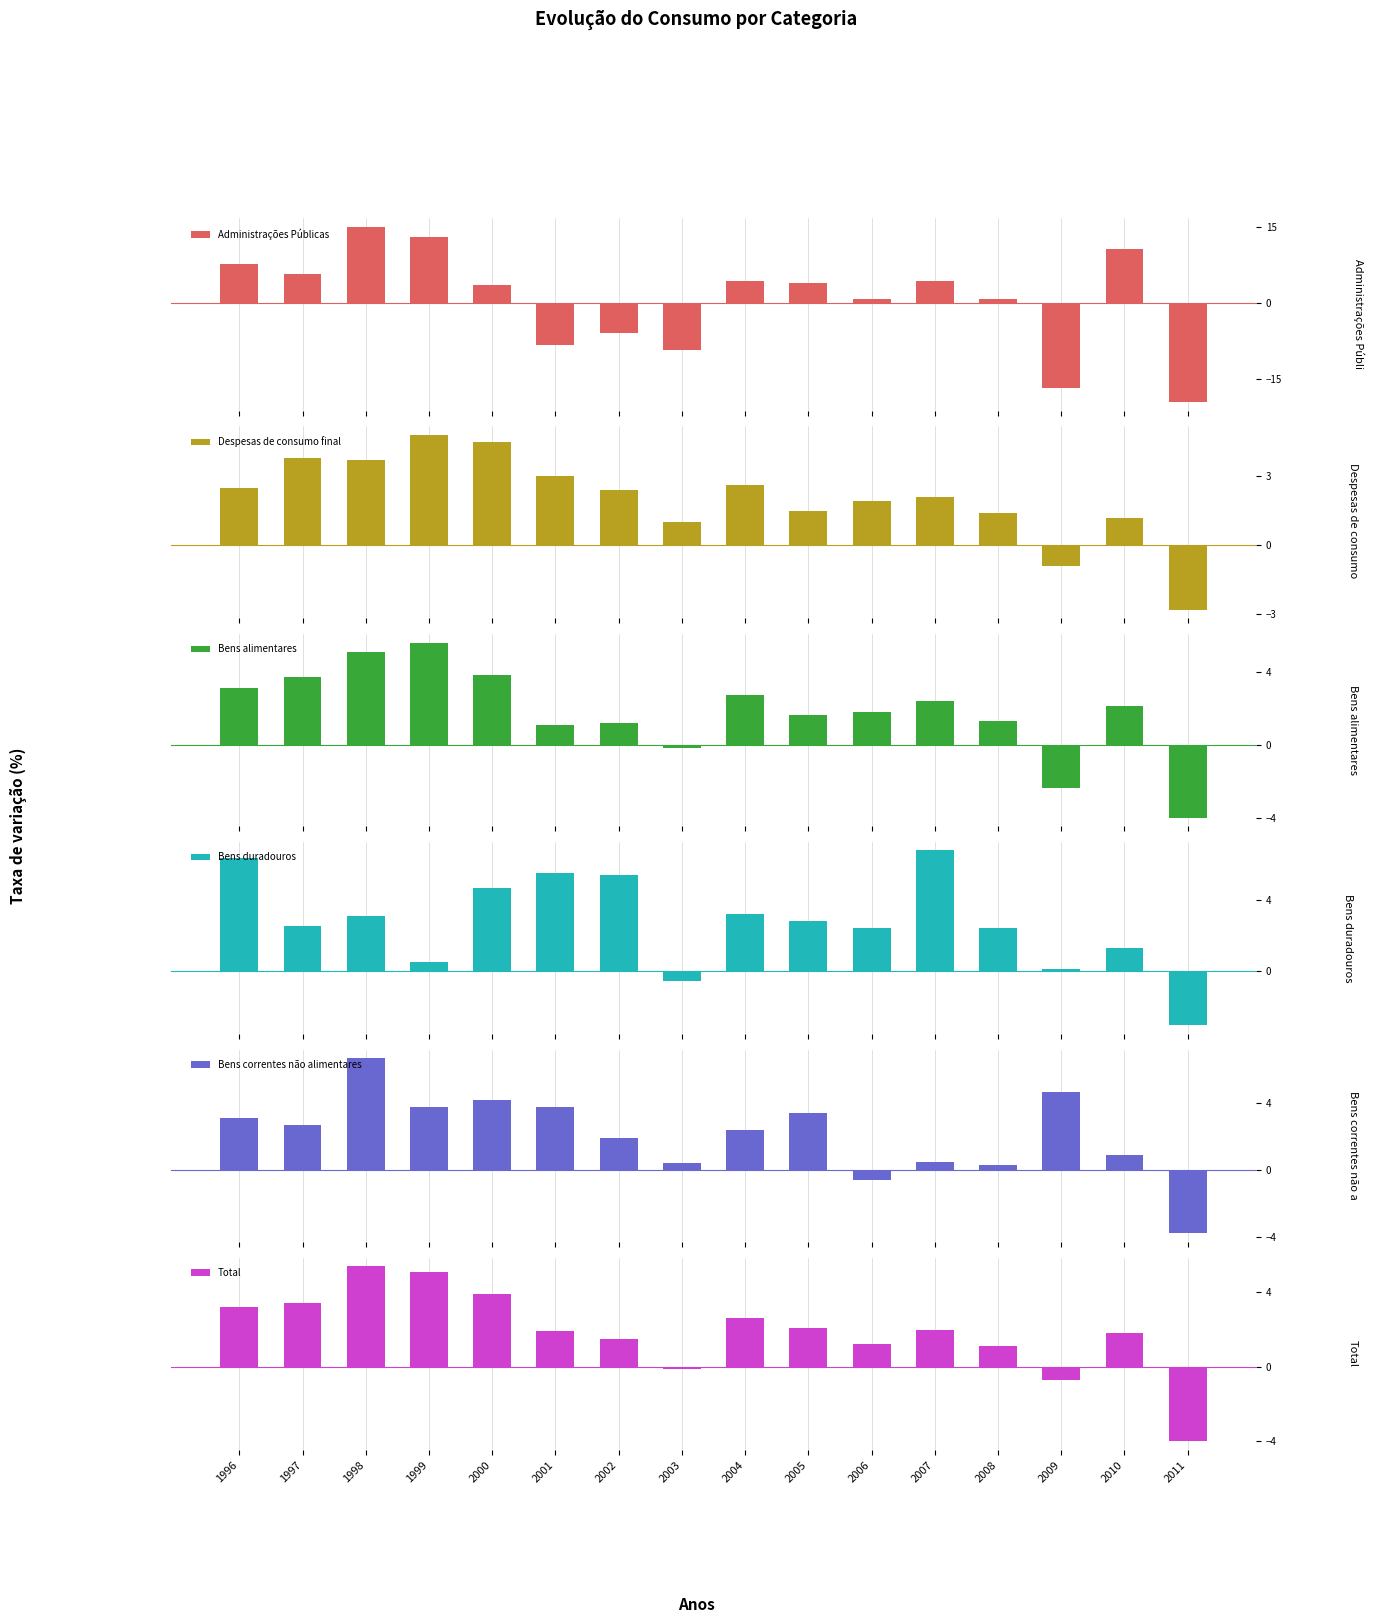

Between 2000 and 2008, which series saw the biggest shift?

Bens correntes não alimentares